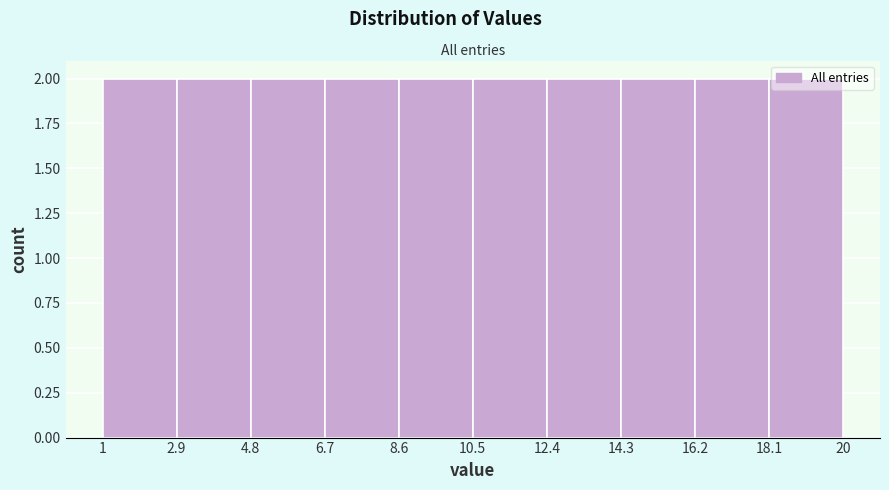

Reading left to right, list every bar in this chart as the range it spans on the x-axis followed by its height. The values are not printed on the chart, so give them approximately, as read against the axis.

1 to 2.9: 2
2.9 to 4.8: 2
4.8 to 6.7: 2
6.7 to 8.6: 2
8.6 to 10.5: 2
10.5 to 12.4: 2
12.4 to 14.3: 2
14.3 to 16.2: 2
16.2 to 18.1: 2
18.1 to 20: 2